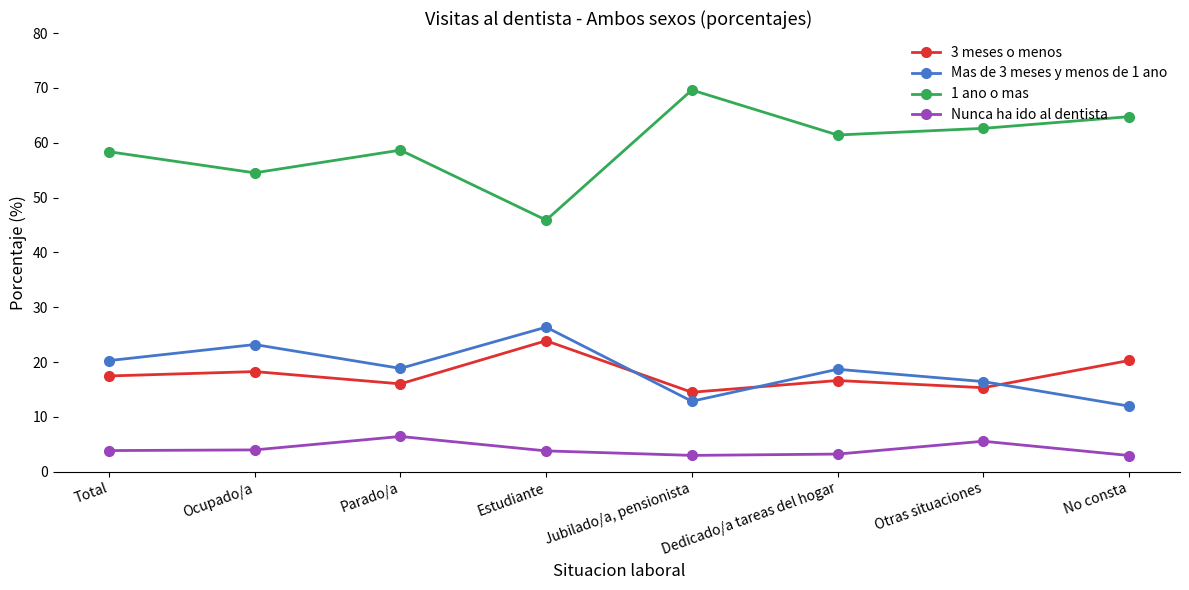

Which series has the largest total across all categories?

1 ano o mas